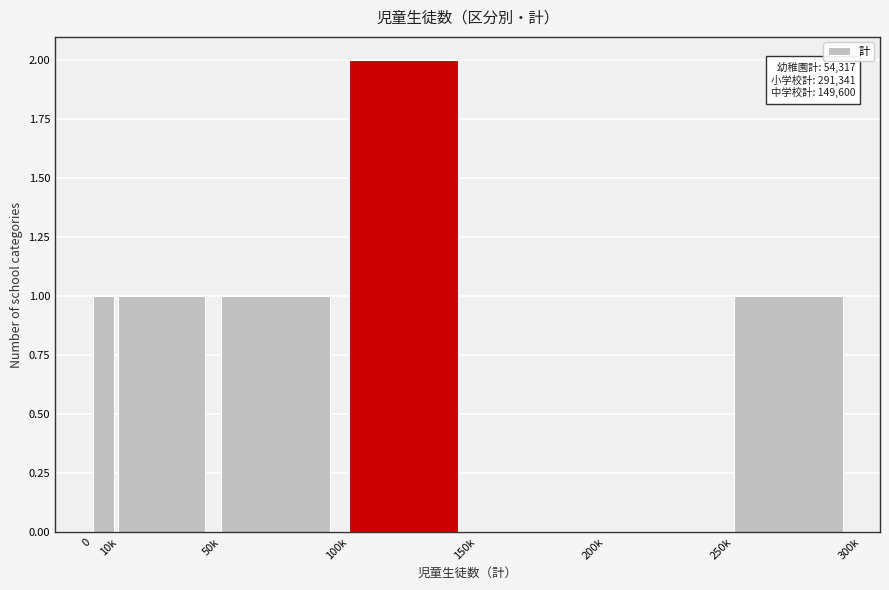

Reading left to right, transcribe all the data shown in this chart.

0=1	10k=1	50k=1	100k=2	150k=0	200k=0	250k=1